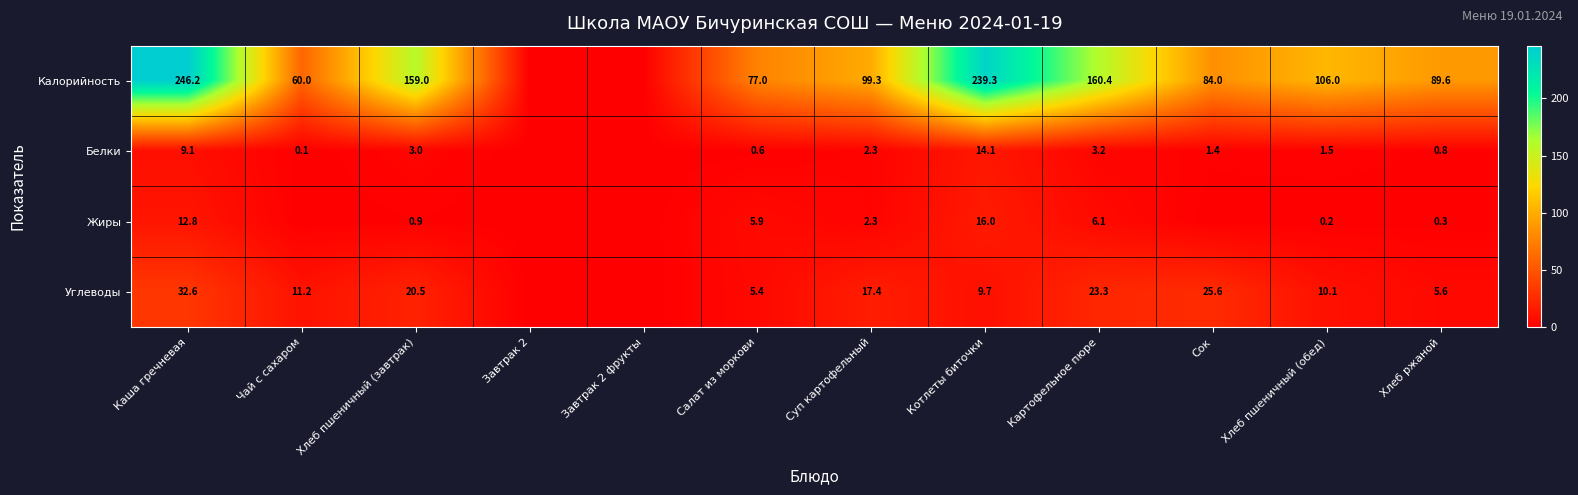

What is the spread (max minus min) of values at Котлеты биточки?

229.6